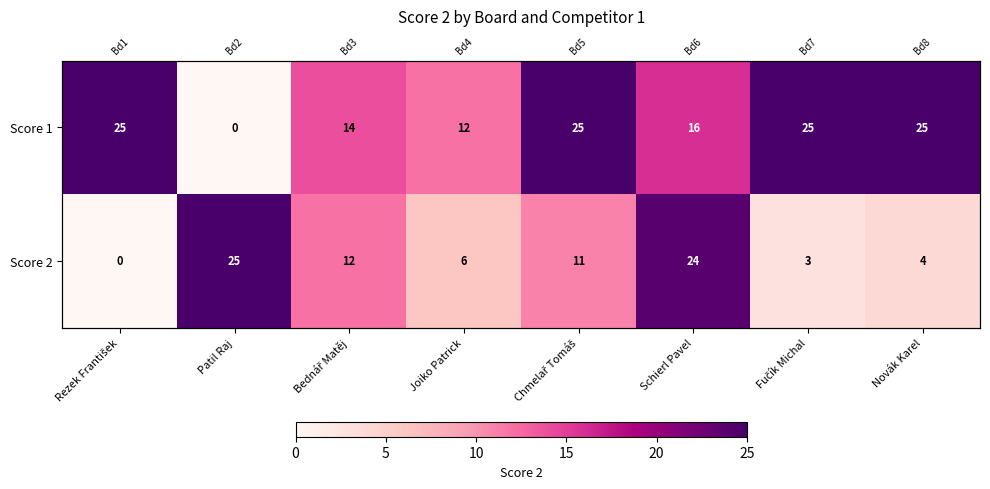

At which category is the sum across all series the highest?

Schierl Pavel